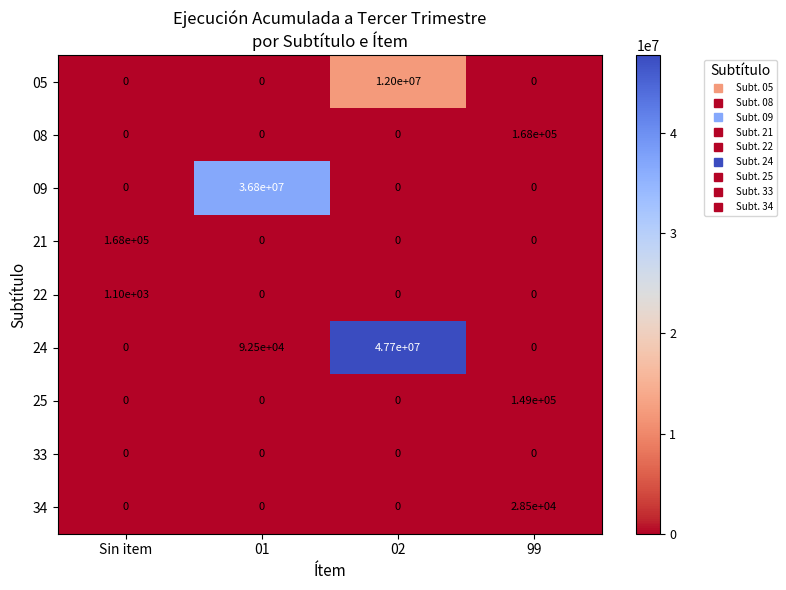

What is the spread (max minus min) of values at Sin item?

168000